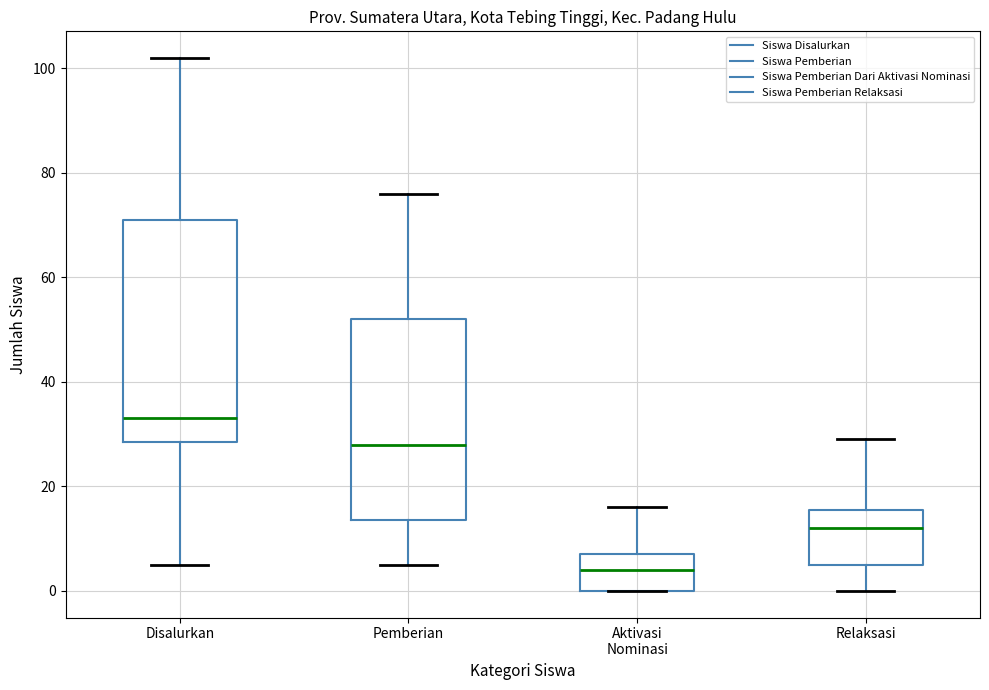

Reading left to right, transcribe this box plot: for each box, give where its median line is, the range the box spans, and where its two whiskers end, as read against the y-axis. The values are not printed on the chart, so give them approximately, as read against the axis.

Disalurkan: median 34, box 28 to 72, whiskers 6 to 102
Pemberian: median 28, box 14 to 52, whiskers 6 to 76
Aktivasi Nominasi: median 4, box 0 to 8, whiskers 0 to 16
Relaksasi: median 12, box 6 to 16, whiskers 0 to 30